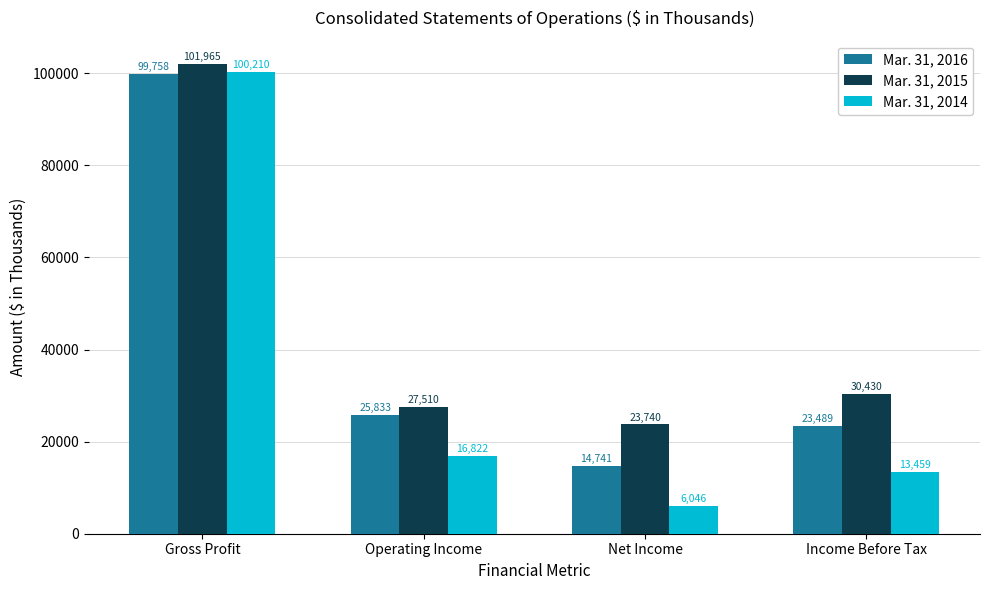

Which series has the widest spread of values?

Mar. 31, 2014